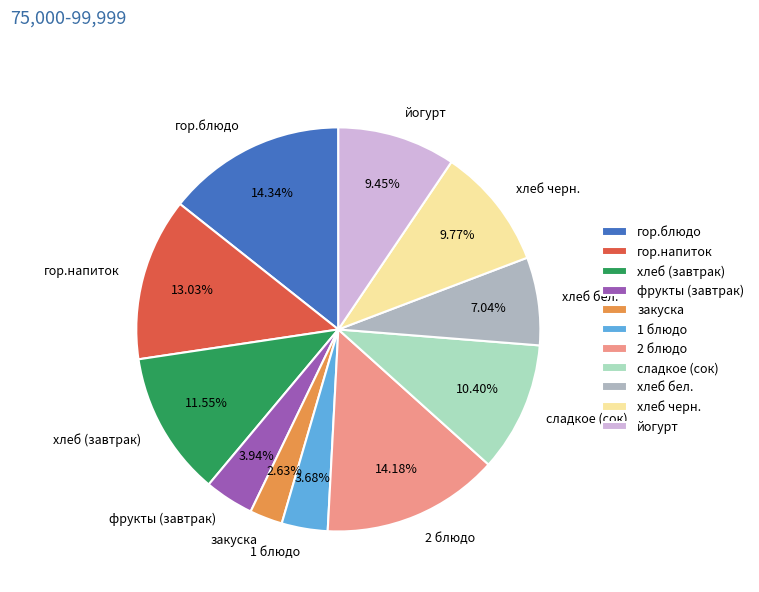

What percentage do гор.блюдо and хлеб бел. together represent?

21.4%